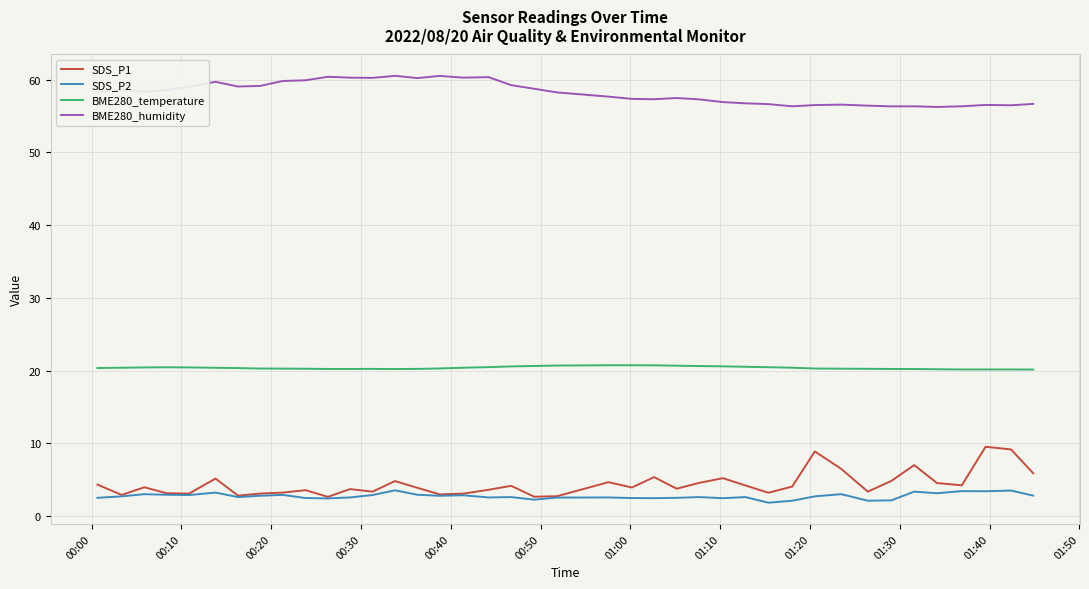

Which series has the largest range (max minus min)?

SDS_P1